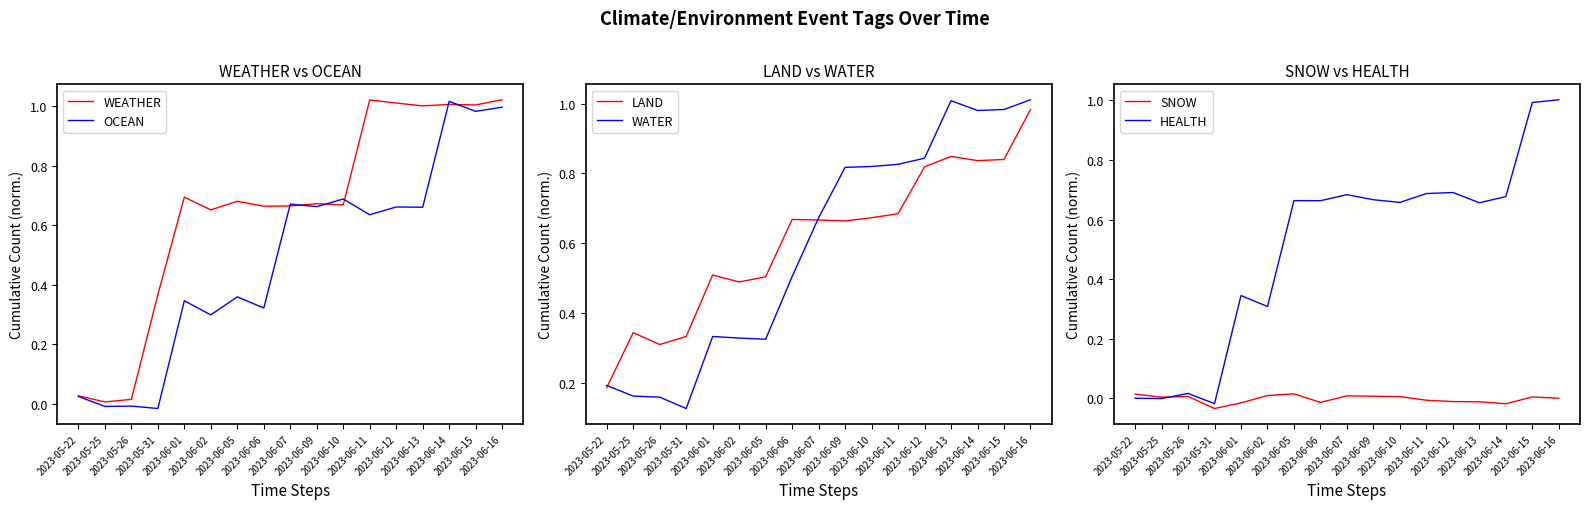

Where does the SNOW series first go above 0?

2023-05-22